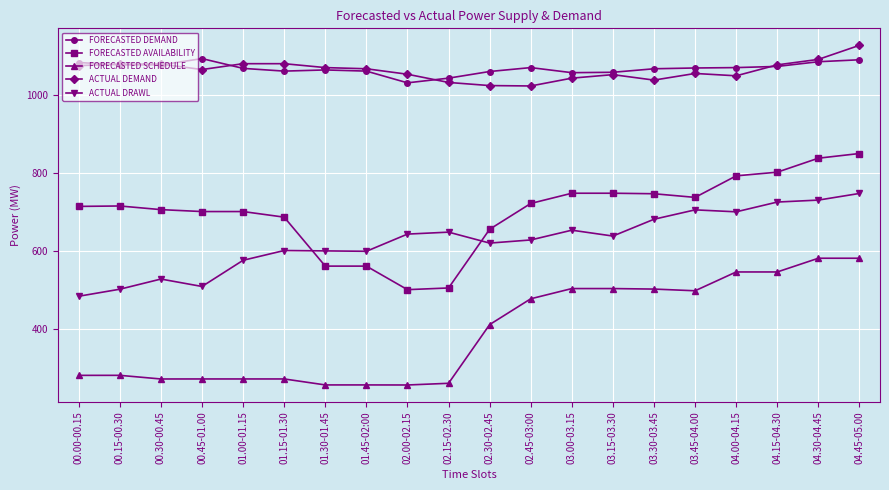

Which category has the highest value across all series?

04.45-05.00